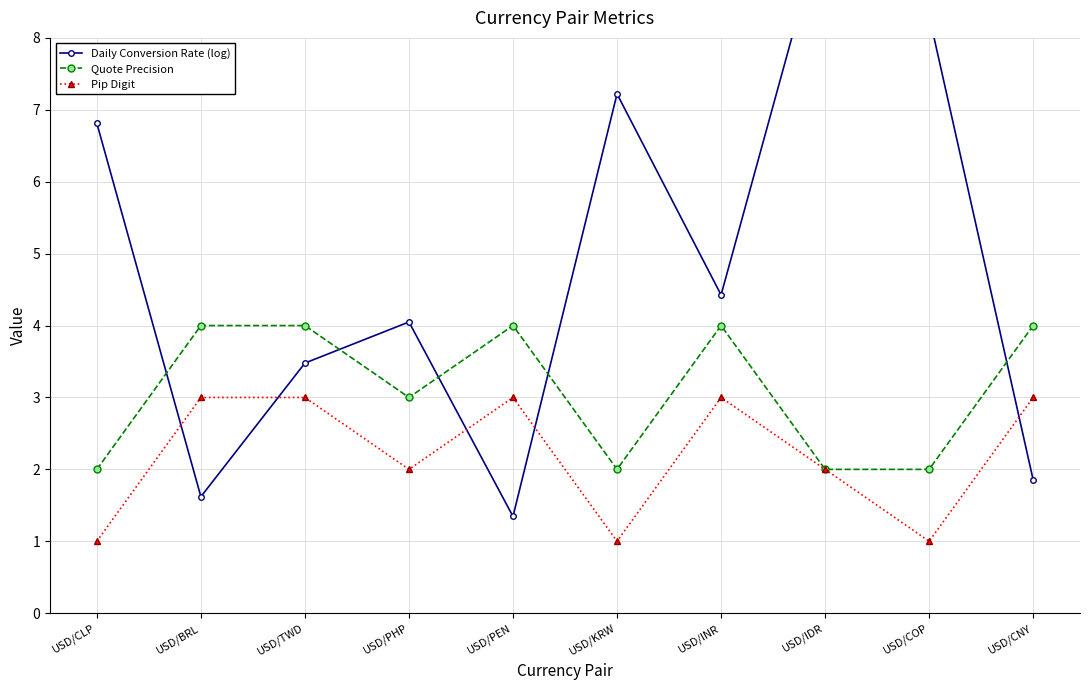

At how many categories does at least one series exceed 7?

3